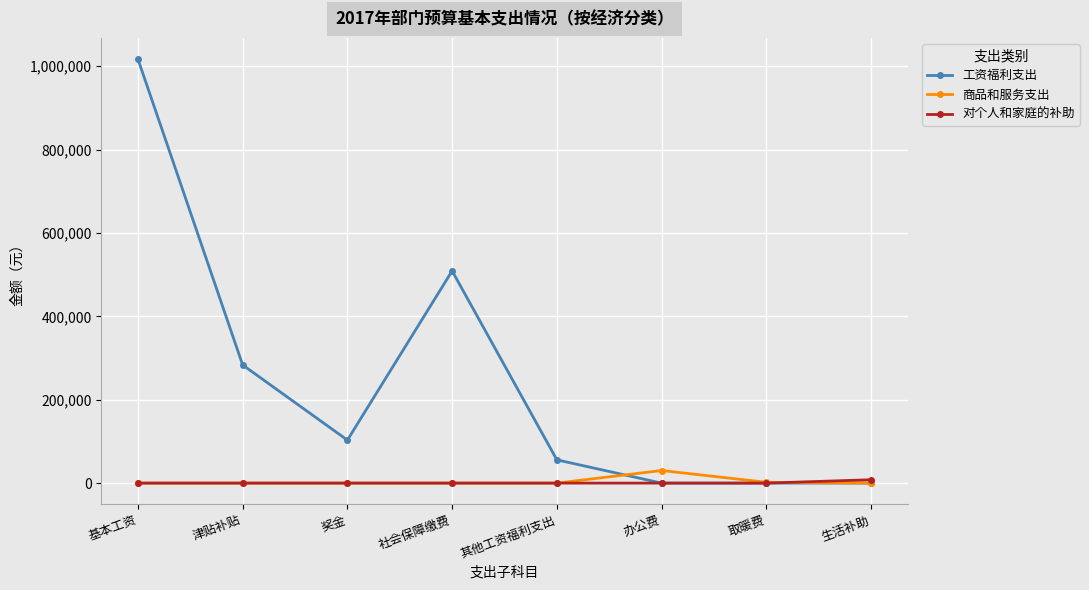

What is the label of the 3rd point from the left?

奖金